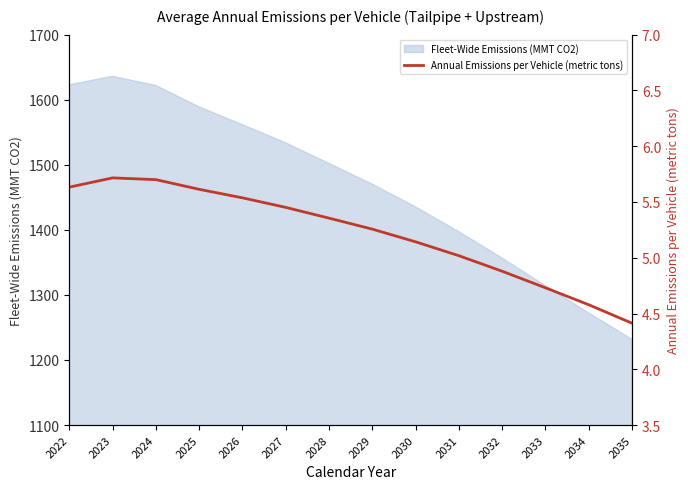

How many lines are shown in the chart?

1